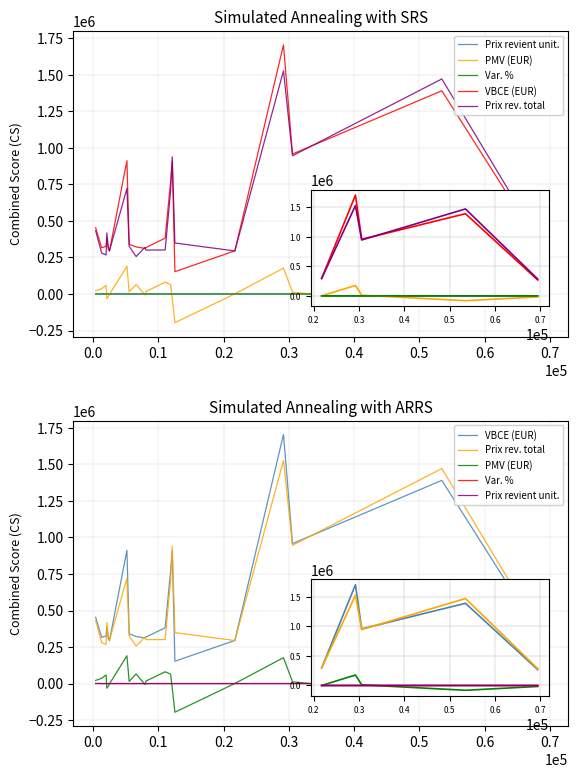

Count the number of data series in this chart.

5